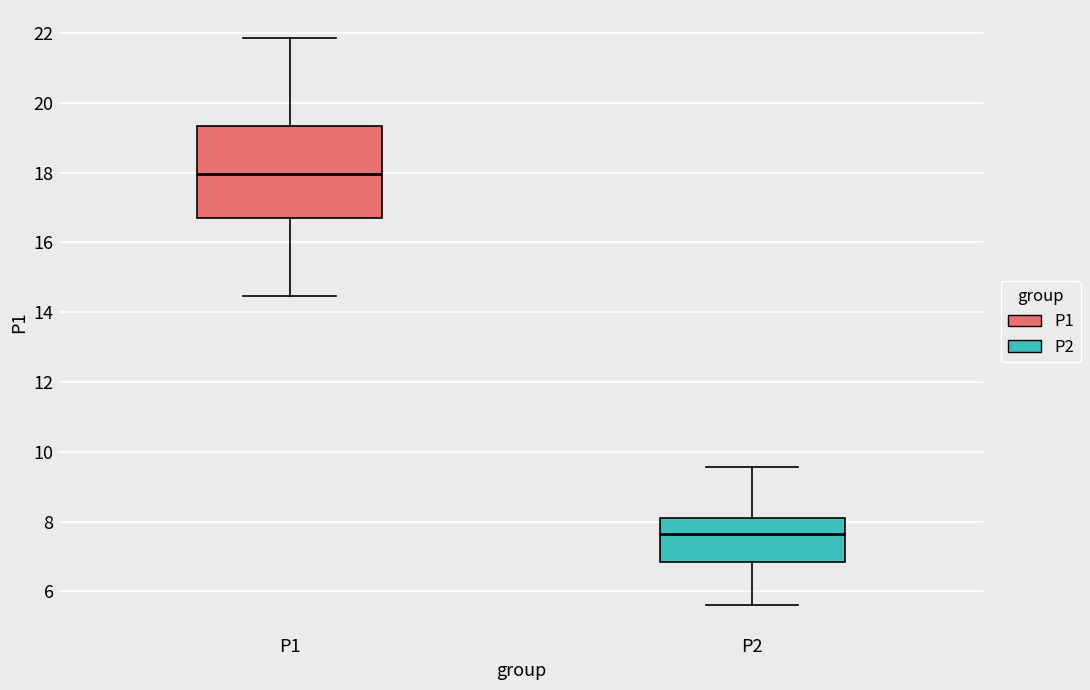

Reading left to right, read every box against the y-axis: the position of its median line, the range the box covers, and the ends of its whiskers. The values are not printed on the chart, so give them approximately, as read against the axis.

P1: median 18.0, box 16.6 to 19.4, whiskers 14.4 to 21.8
P2: median 7.6, box 6.8 to 8.0, whiskers 5.6 to 9.6